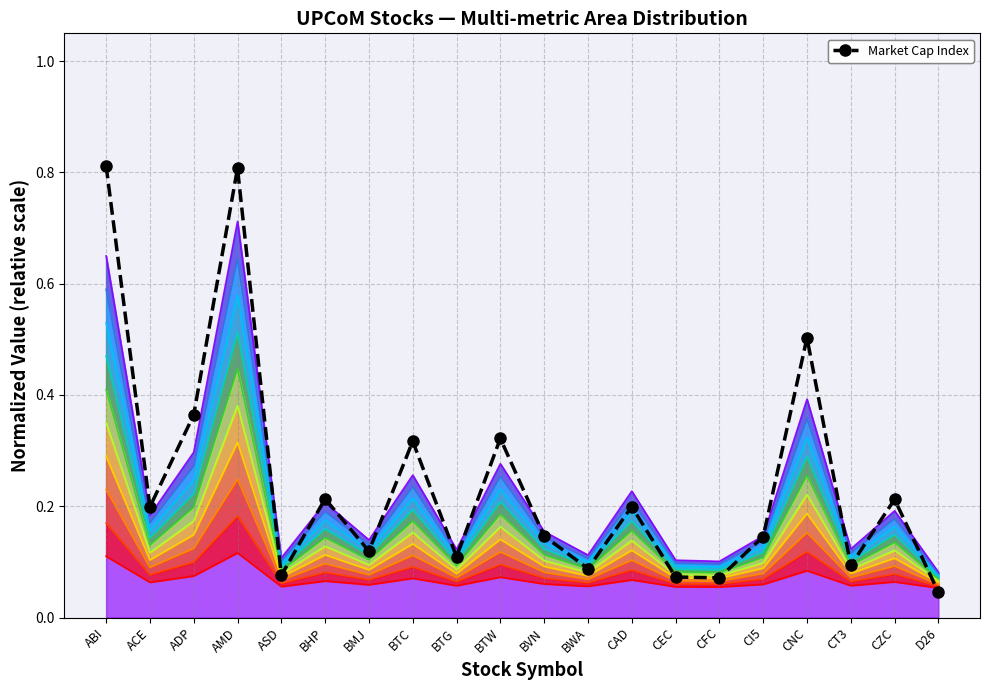

What position from the right is CZC?

2